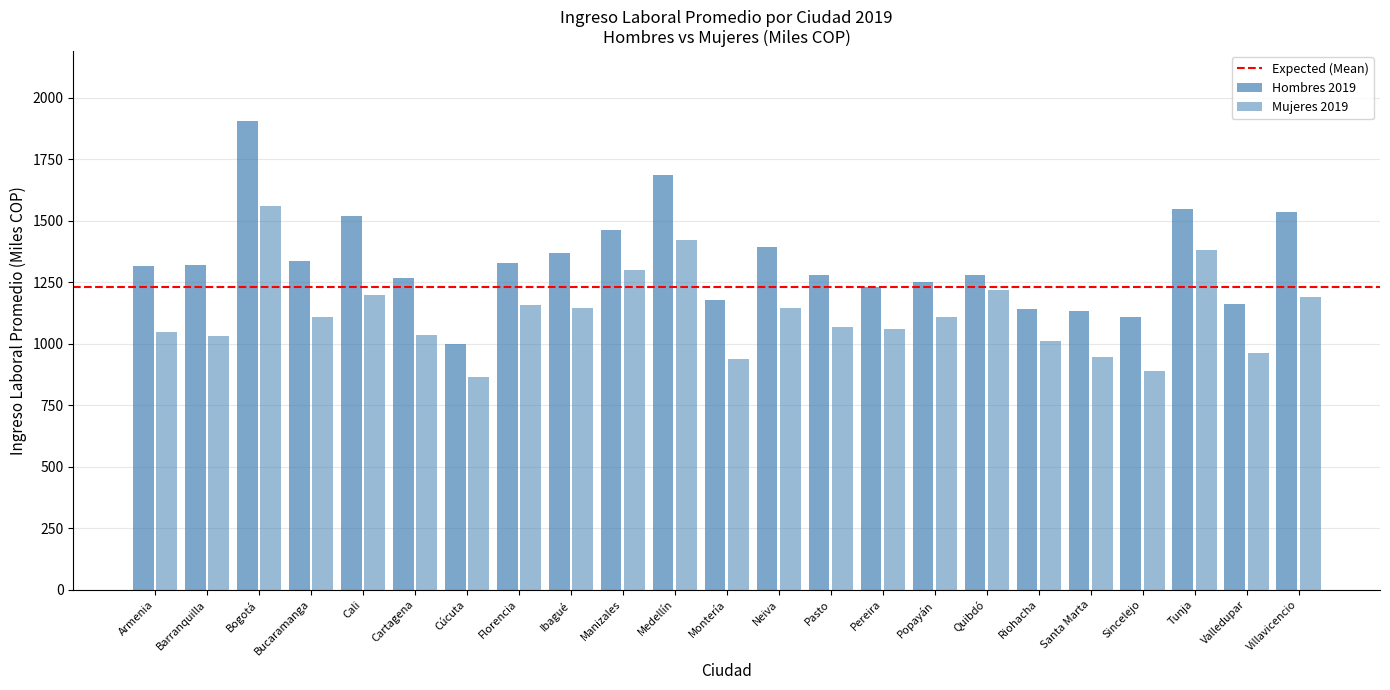

Which series has the largest range (max minus min)?

hombres_2019